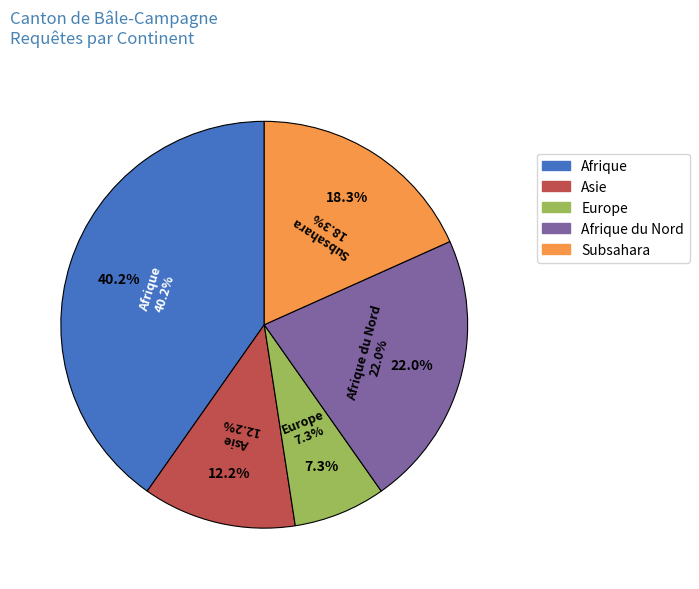

Does any single category account for the majority?

No